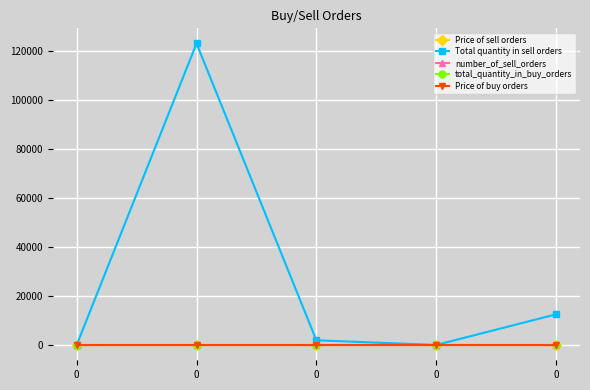

Is this an area chart (filled region under the line)?

No